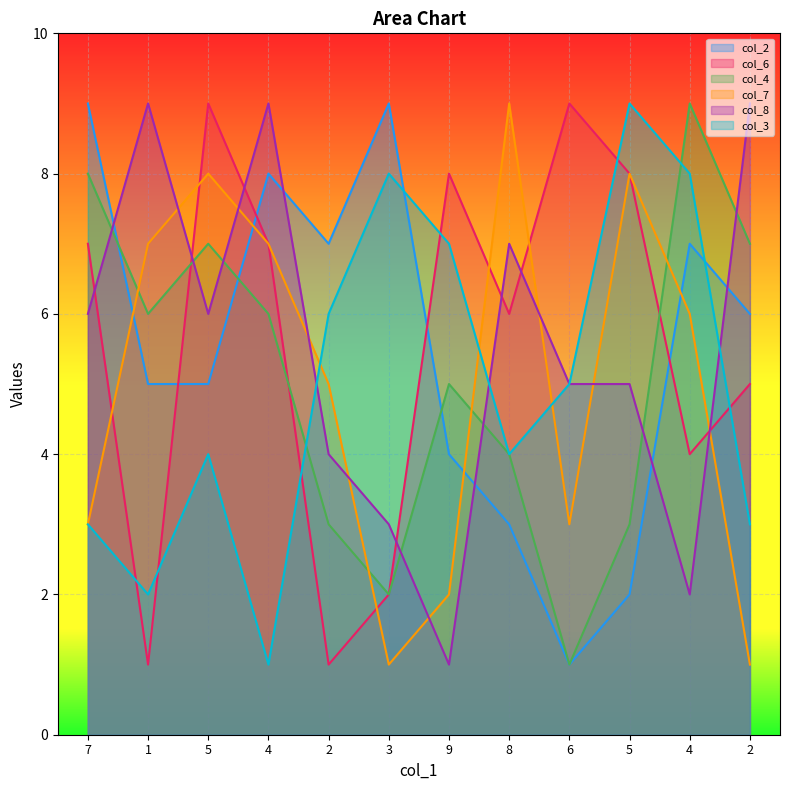

What is the minimum value for col_4?

1